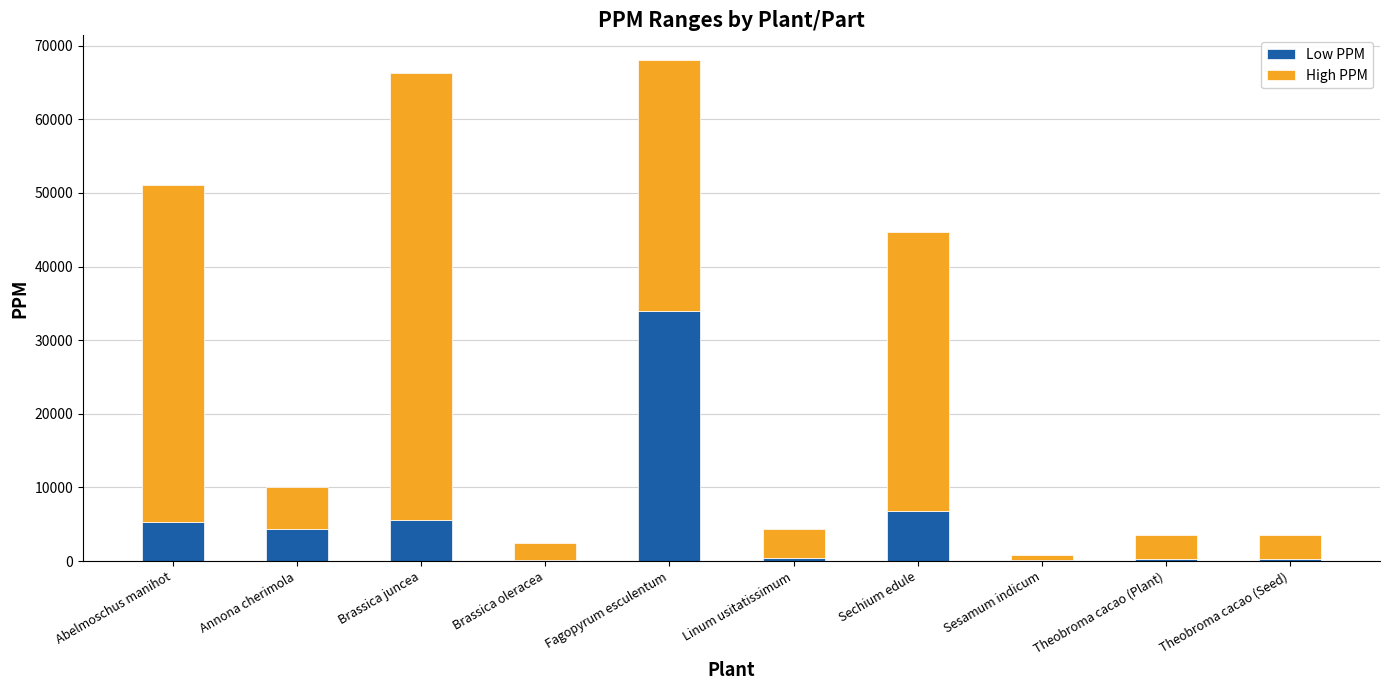

What is the maximum value for Low PPM?

34000